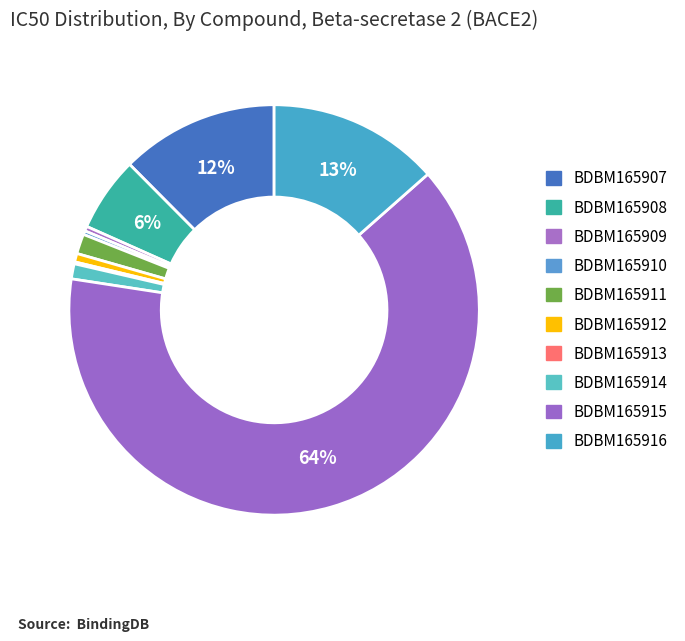

Which category accounts for the majority?

BDBM165915